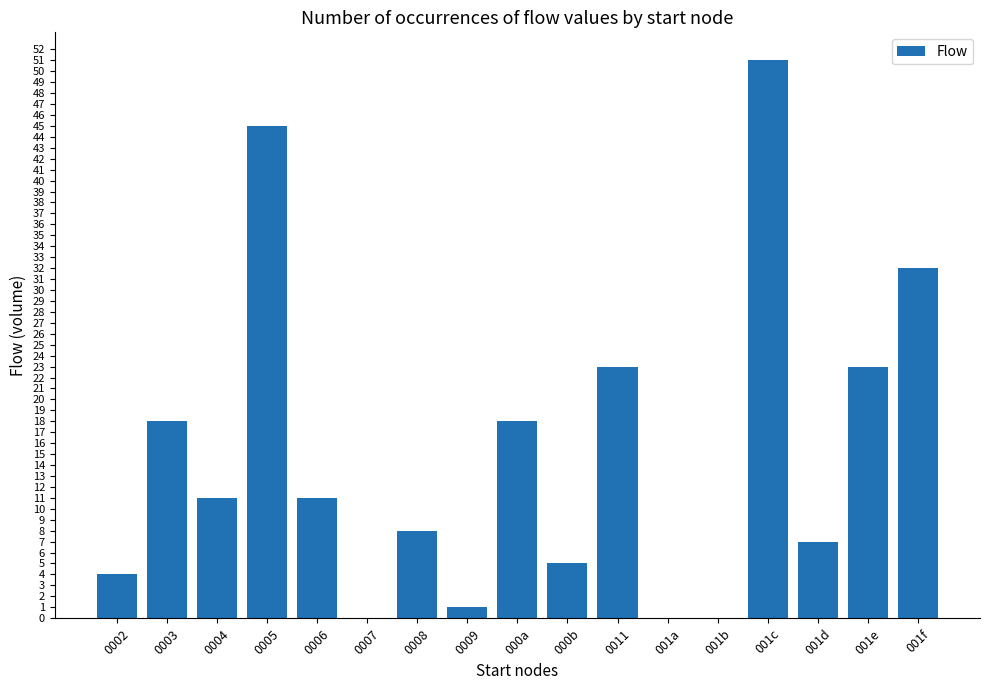

Which label corresponds to the largest value in the chart?

001c